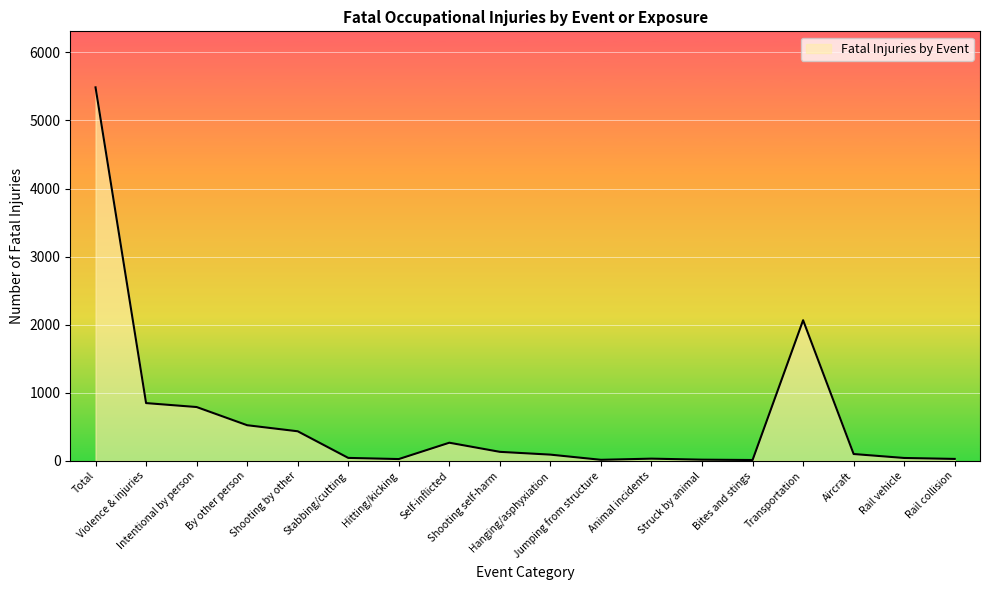

The chart shows a value of 849 at Violence & injuries. True or false?

True